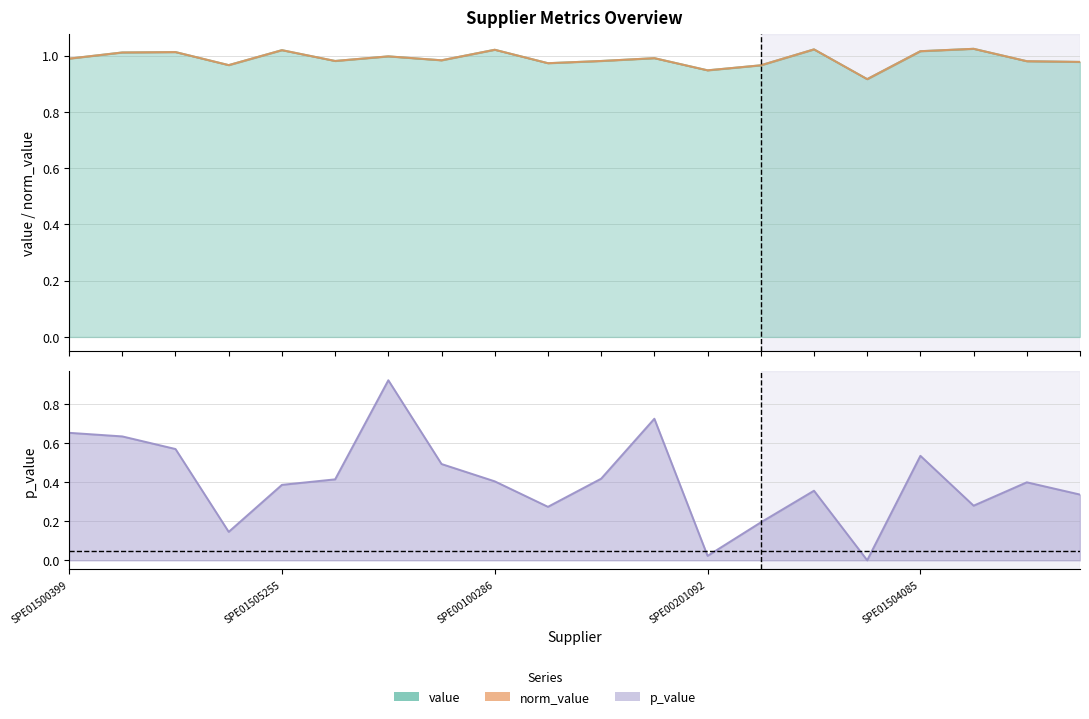

Where is p_value nearest to the value 0?

SPE00201448